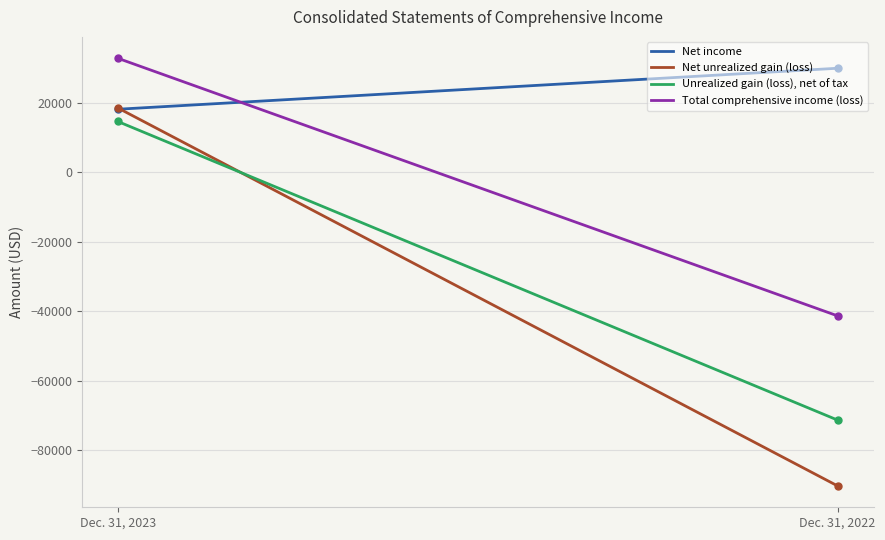

At how many categories does at least one series exceed 8280?

300